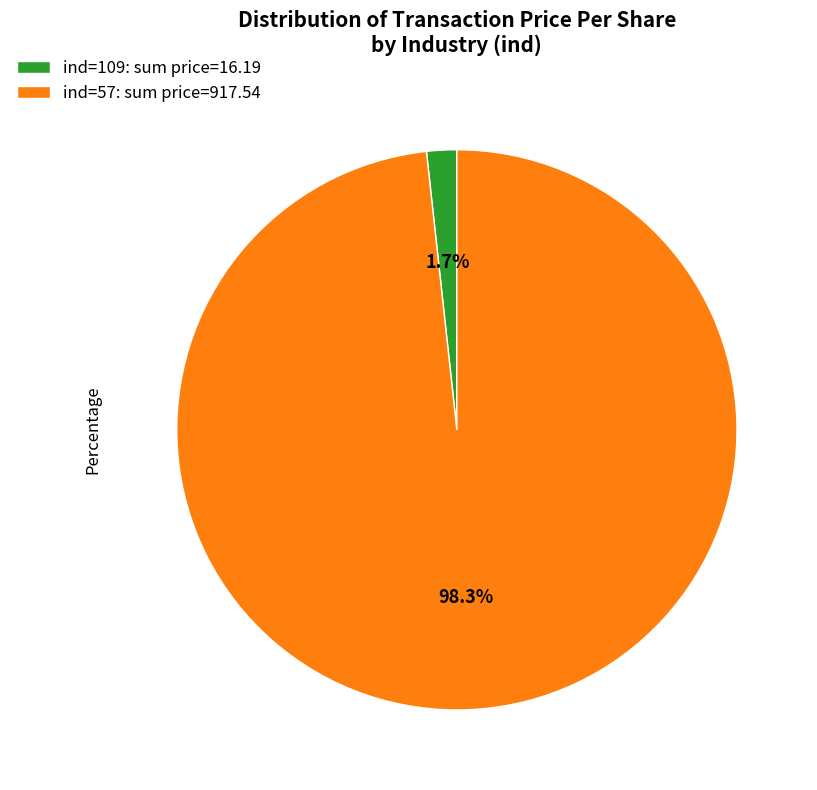

Does ind=57: sum price=917.54 represent more than half of the total?

Yes